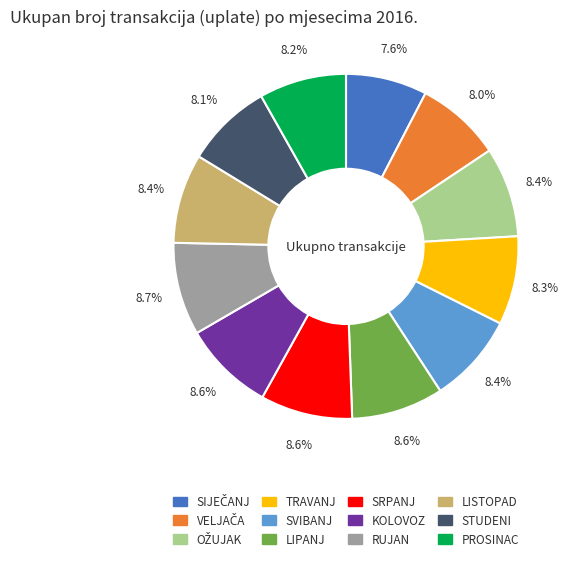

True or false: LIPANJ accounts for 9% of the total.

True